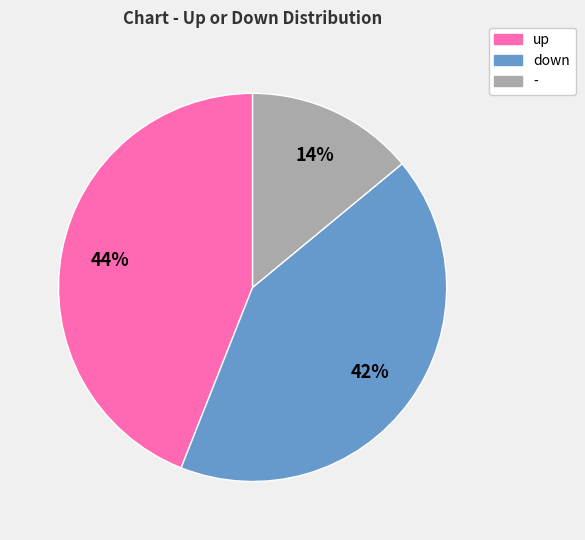

Approximately how many times larger is the value at down compared to up?

1.0